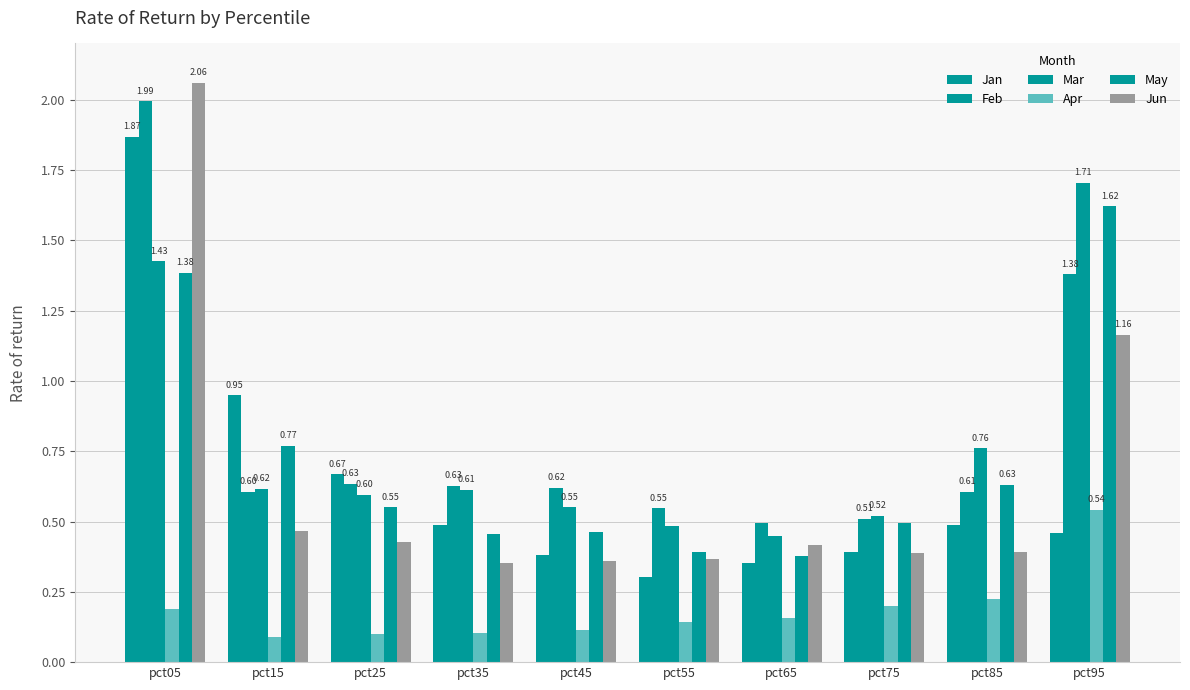

Count the number of data series in this chart.

6